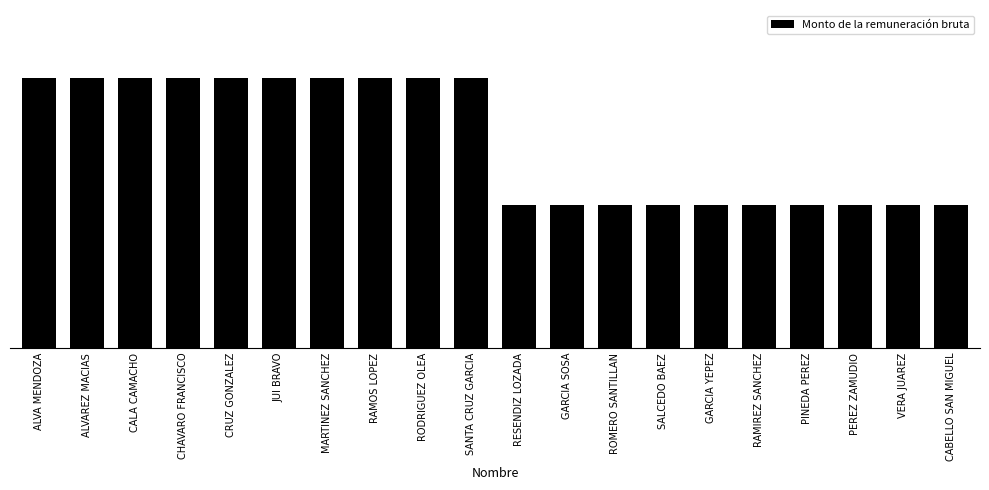

What is the sum of all values?

539480